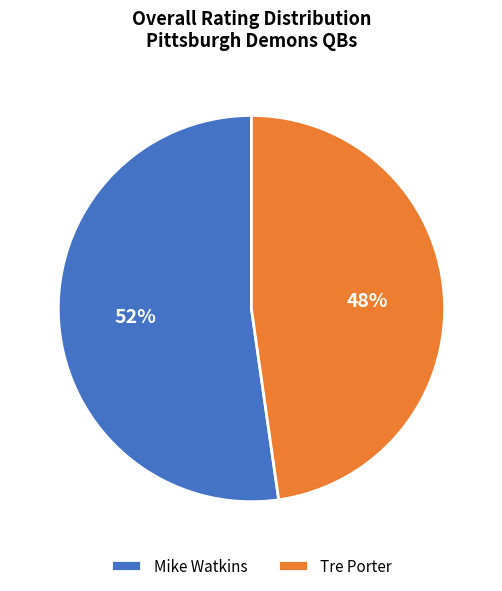

Which slice is the smallest?

Tre Porter